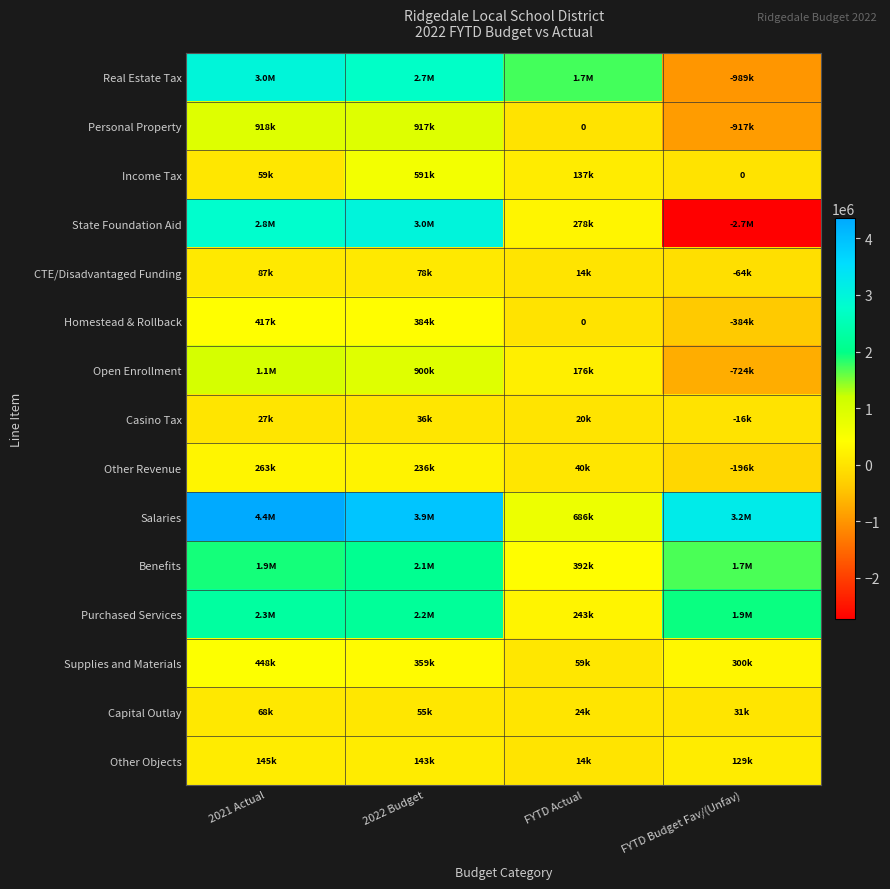

The Income Tax series shows 58758.0 at 2021 Actual. True or false?

True